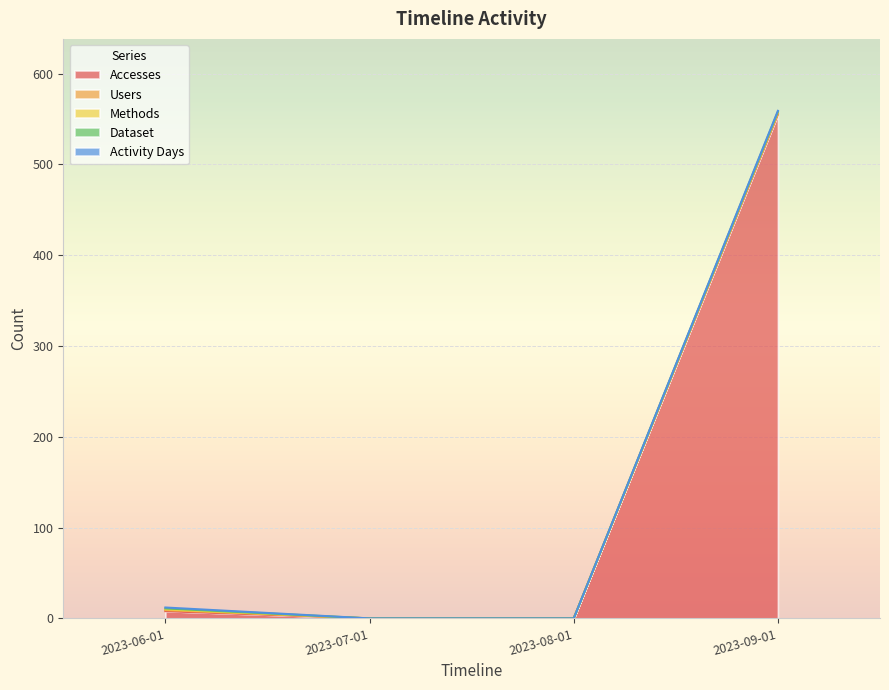

What are all the series names shown in the legend?

Accesses, Users, Methods, Dataset, Activity Days